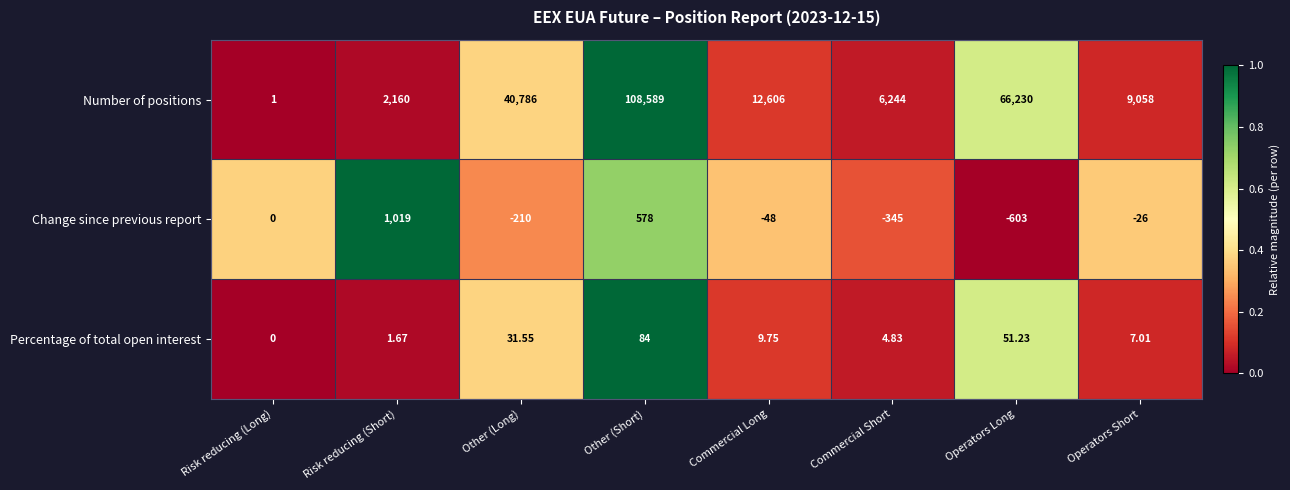

Which series has the largest range (max minus min)?

Number of positions